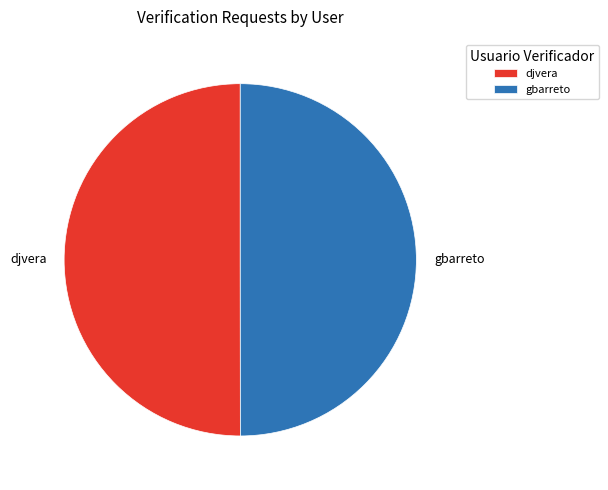

Is the sum of djvera and gbarreto greater than half?

Yes